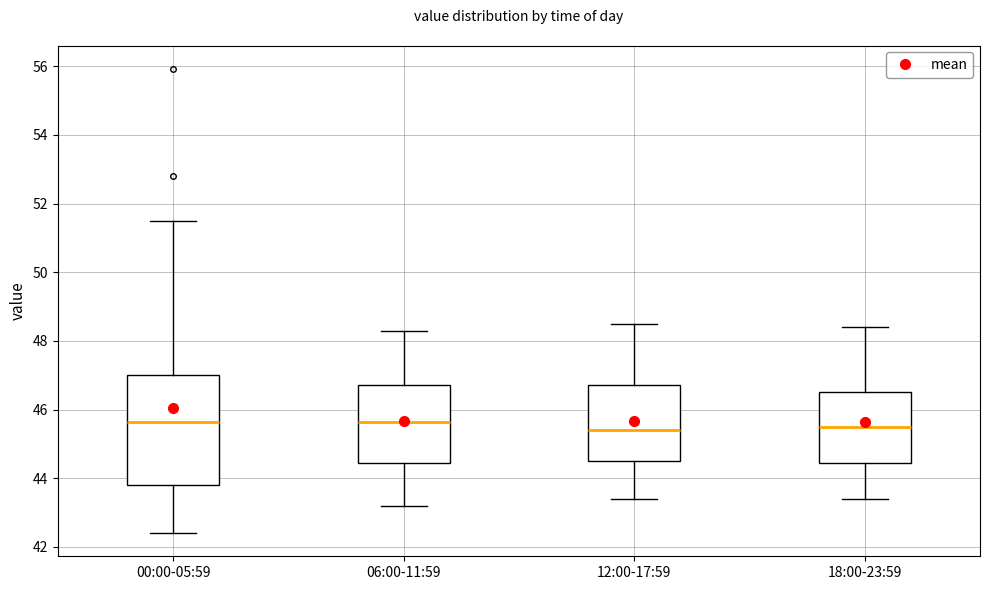

Reading left to right, read every box against the y-axis: the position of its median line, the range the box covers, and the ends of its whiskers. The values are not printed on the chart, so give them approximately, as read against the axis.

00:00-05:59: median 45.6, box 43.8 to 47.0, whiskers 42.4 to 51.6
06:00-11:59: median 45.6, box 44.4 to 46.8, whiskers 43.2 to 48.4
12:00-17:59: median 45.4, box 44.6 to 46.8, whiskers 43.4 to 48.6
18:00-23:59: median 45.6, box 44.4 to 46.6, whiskers 43.4 to 48.4